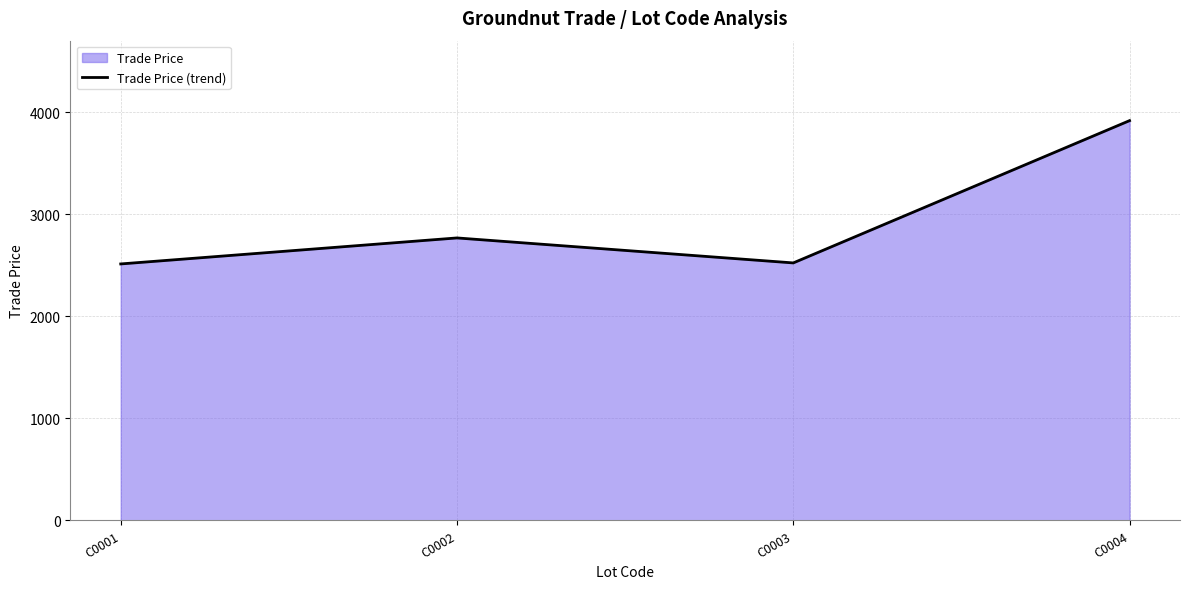

What is the change in value from C0001 to C0002?

+255